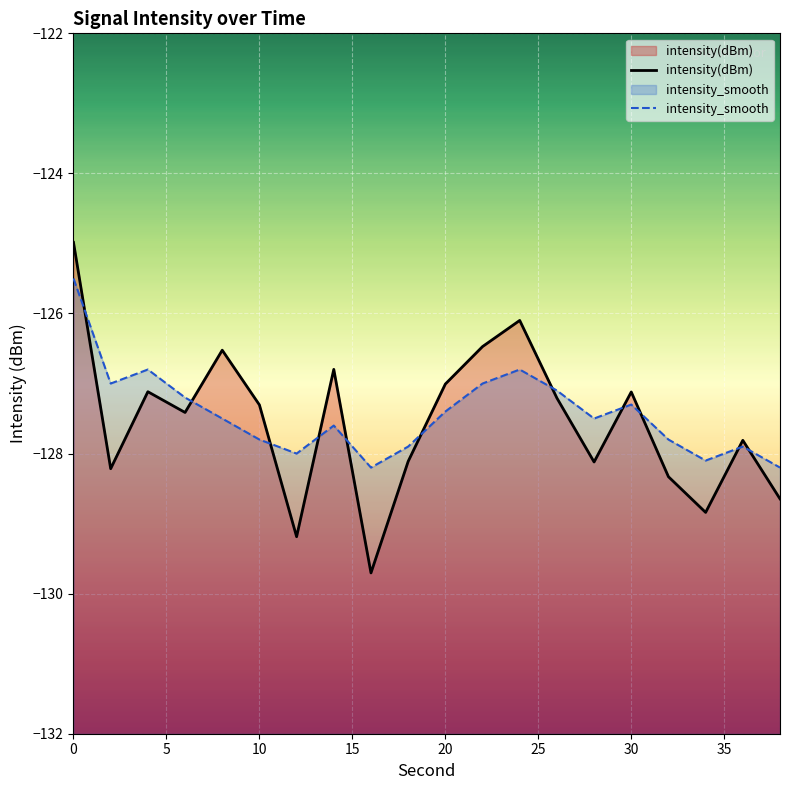

What is the maximum value shown in the chart?

-125.0